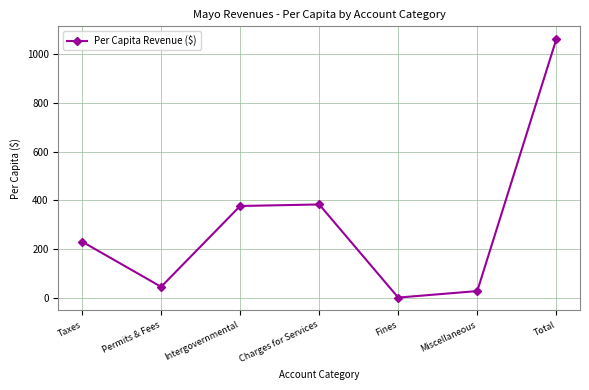

What is the label of the 1st point from the left?

Taxes